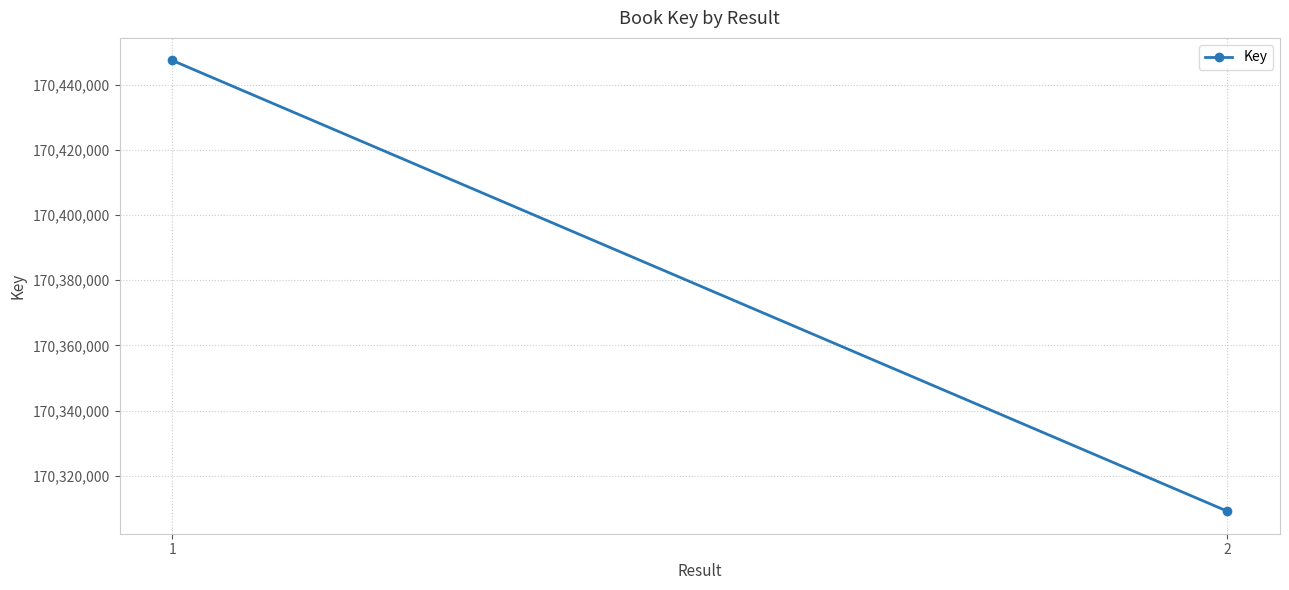

List the labels in order of value, largest first.

1, 2